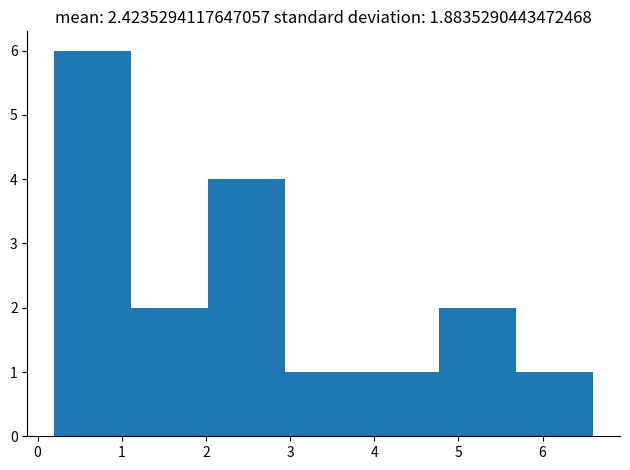

How tall is the bar that spans 2.9 to 3.9 on the x-axis? Neither the bar edges nor the heights are printed on the chart, so give them approximately, as read against the axes.

1